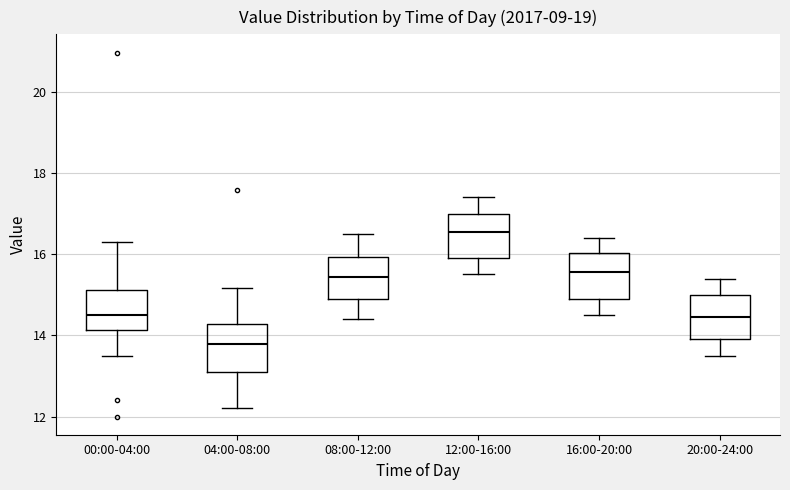

Reading left to right, transcribe this box plot: for each box, give where its median line is, the range the box spans, and where its two whiskers end, as read against the y-axis. The values are not printed on the chart, so give them approximately, as read against the axis.

00:00-04:00: median 14.6, box 14.2 to 15.2, whiskers 13.6 to 16.4
04:00-08:00: median 13.8, box 13.0 to 14.2, whiskers 12.2 to 15.2
08:00-12:00: median 15.4, box 14.8 to 16.0, whiskers 14.4 to 16.6
12:00-16:00: median 16.6, box 16.0 to 17.0, whiskers 15.6 to 17.4
16:00-20:00: median 15.6, box 15.0 to 16.0, whiskers 14.6 to 16.4
20:00-24:00: median 14.4, box 14.0 to 15.0, whiskers 13.6 to 15.4